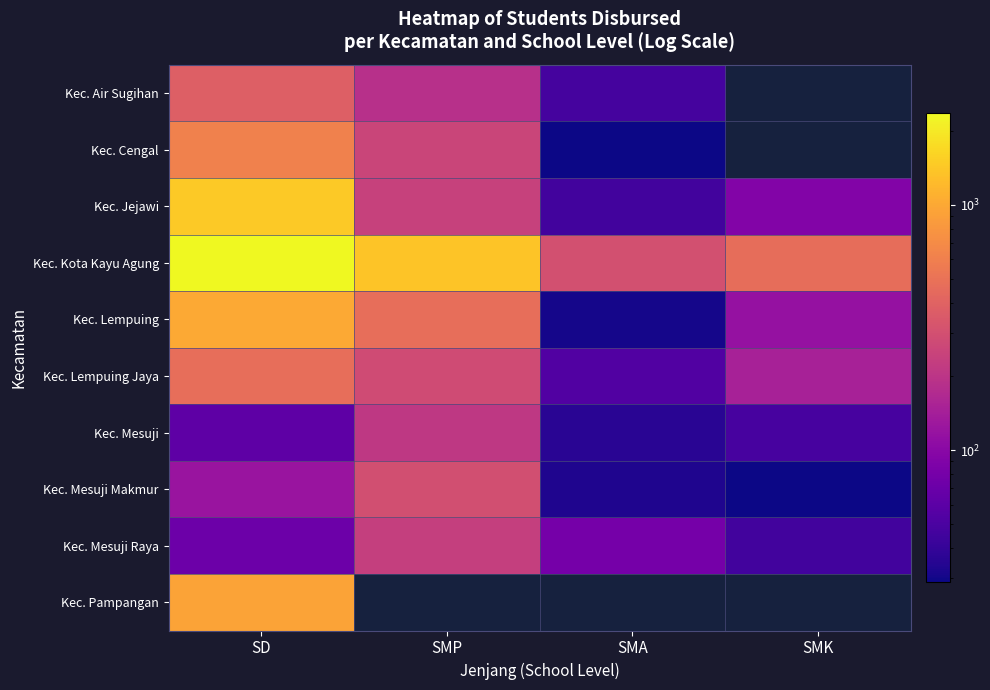

At which category is the sum across all series the highest?

SD